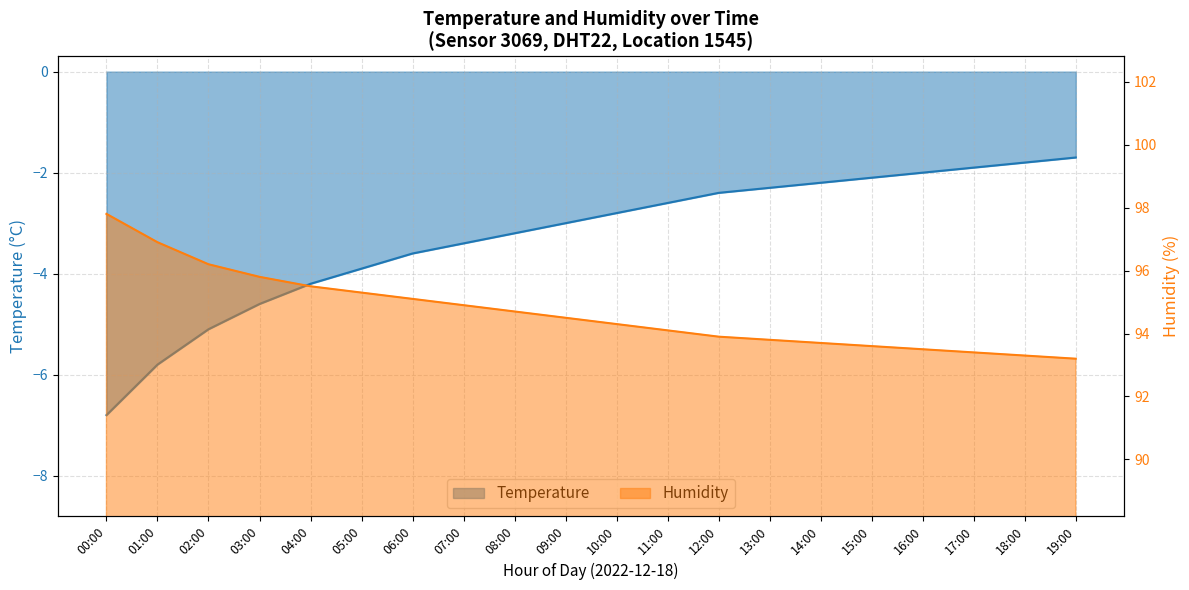

How many values in the temperature series exceed -2?

3